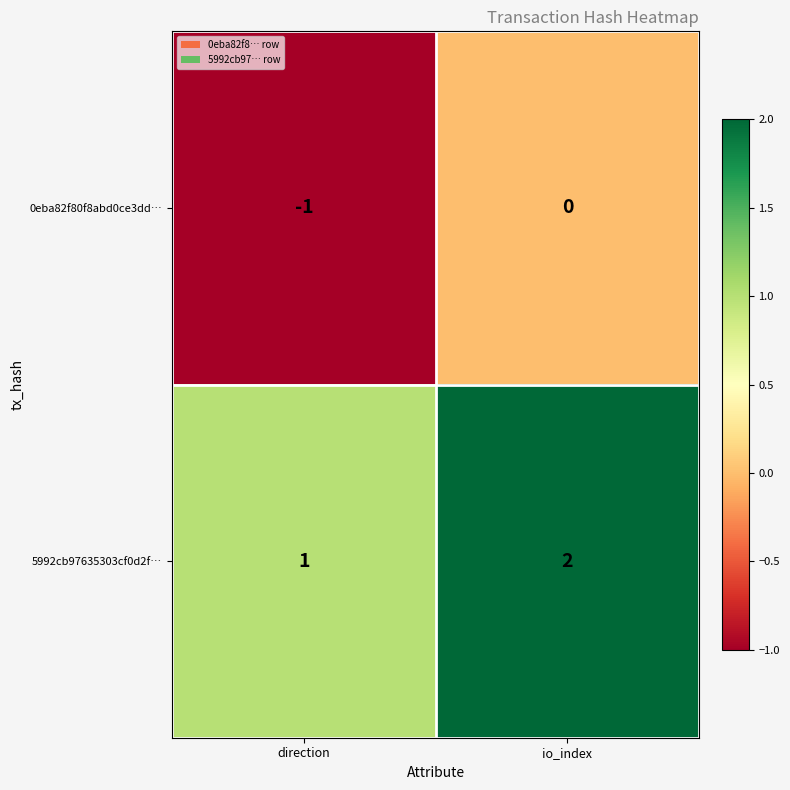

What is the smallest value displayed?

-1